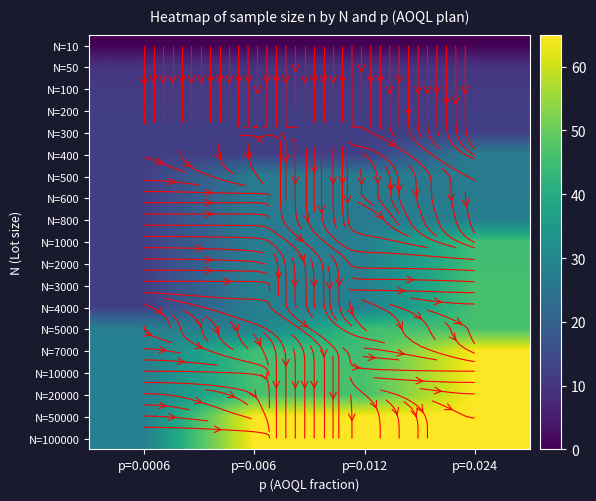

List the labels in order of N=10000 value, smallest first.

p=0.0006, p=0.006, p=0.012, p=0.024